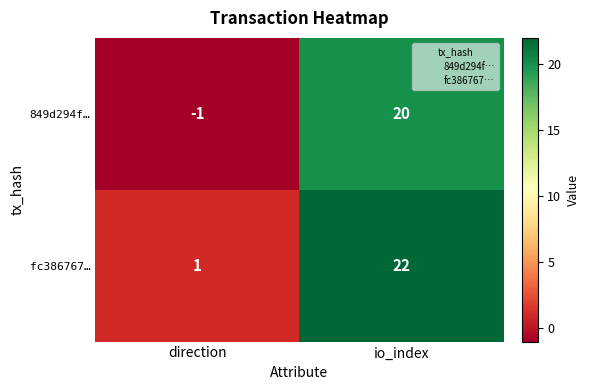

True or false: 849d294f… has a value of 32 at io_index.

False